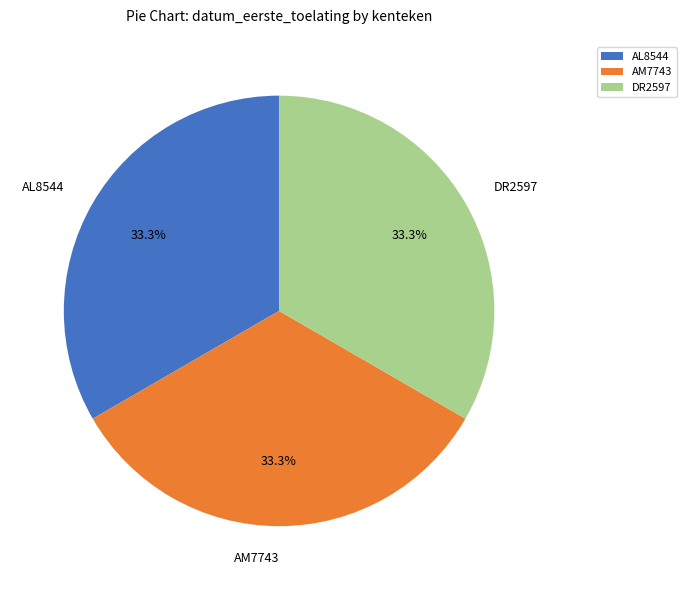

Is it true that AM7743 is 33% of the pie?

True